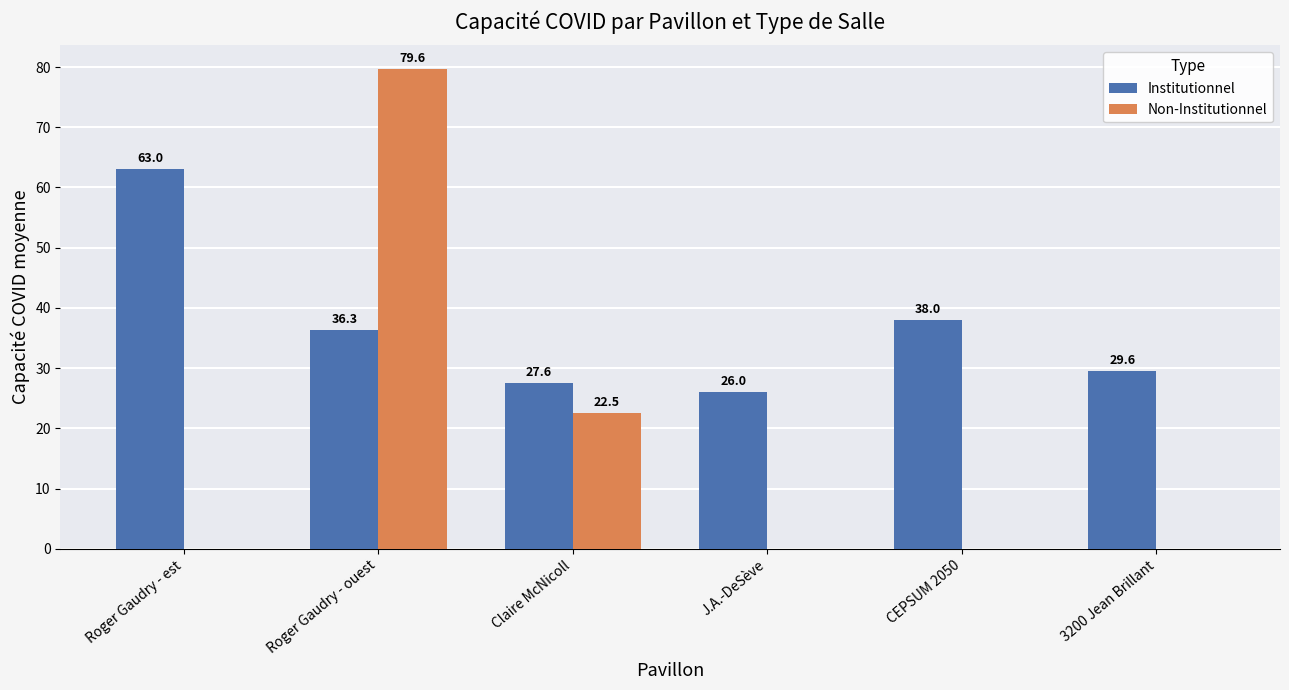

What is the total value across all series at Claire McNicoll?

50.1